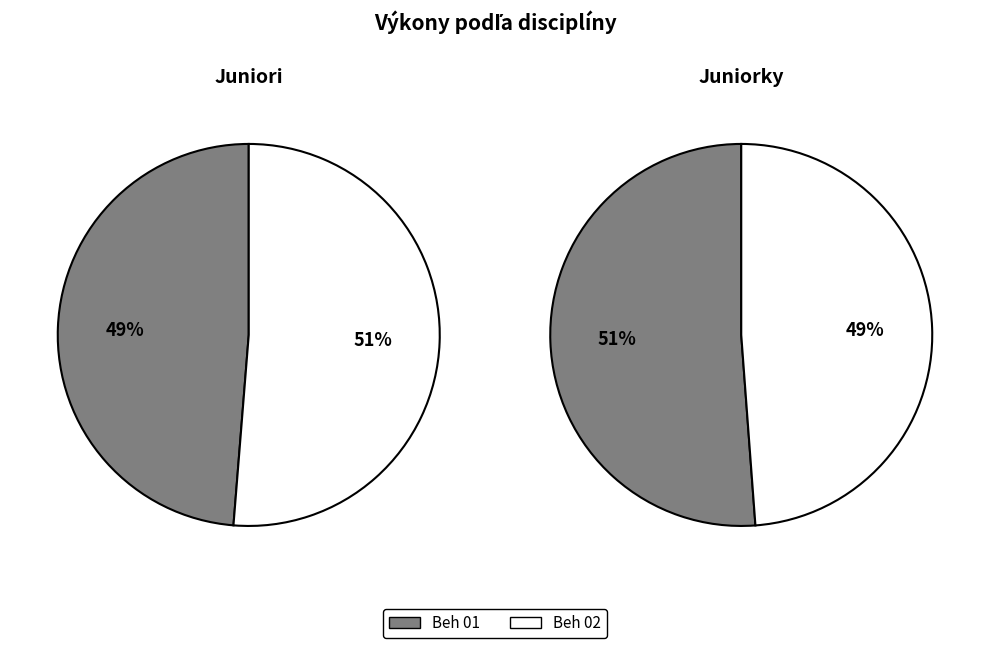

To the nearest percent, what percentage of the pie is 100 m - Juniori (Beh 02)?

51%